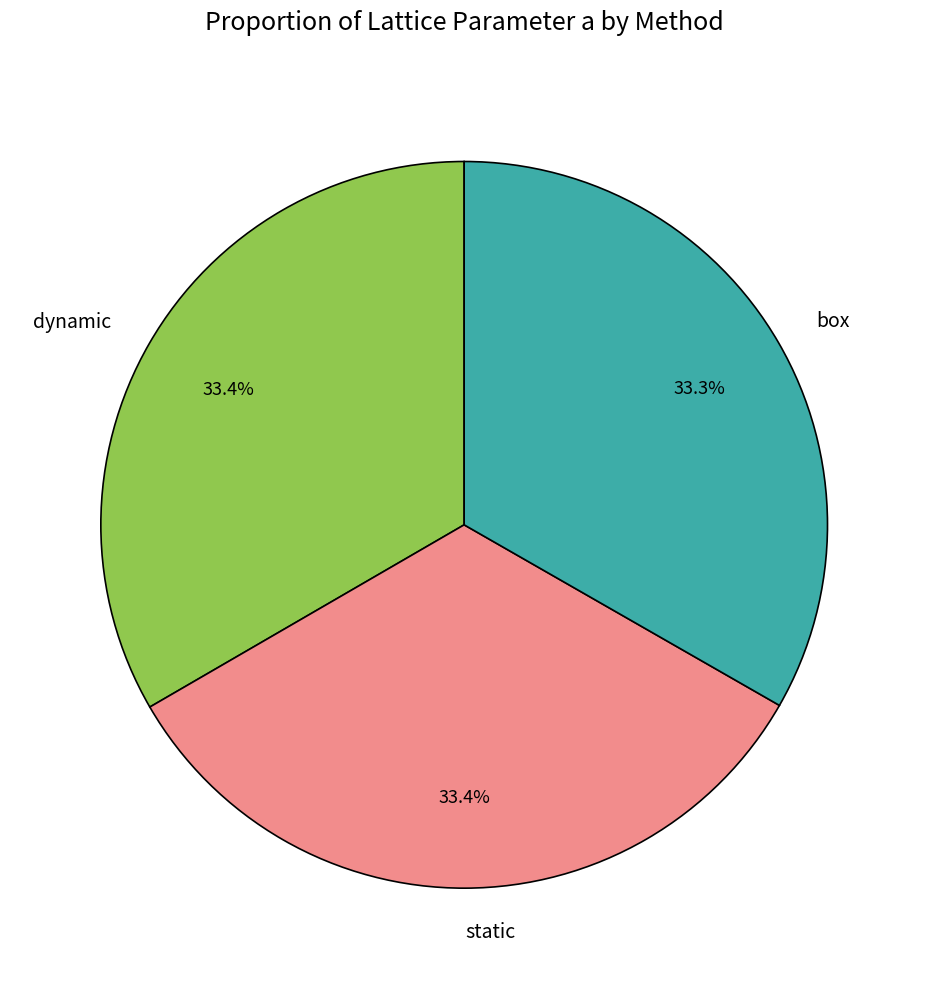

To the nearest percent, what is the average slice percentage?

33%